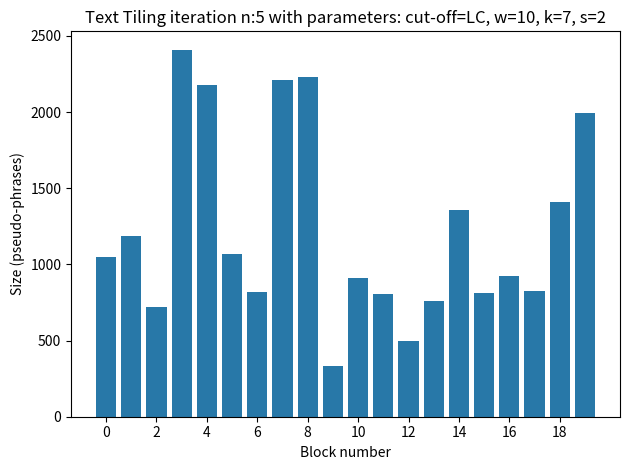

How many values are below 1050?

10